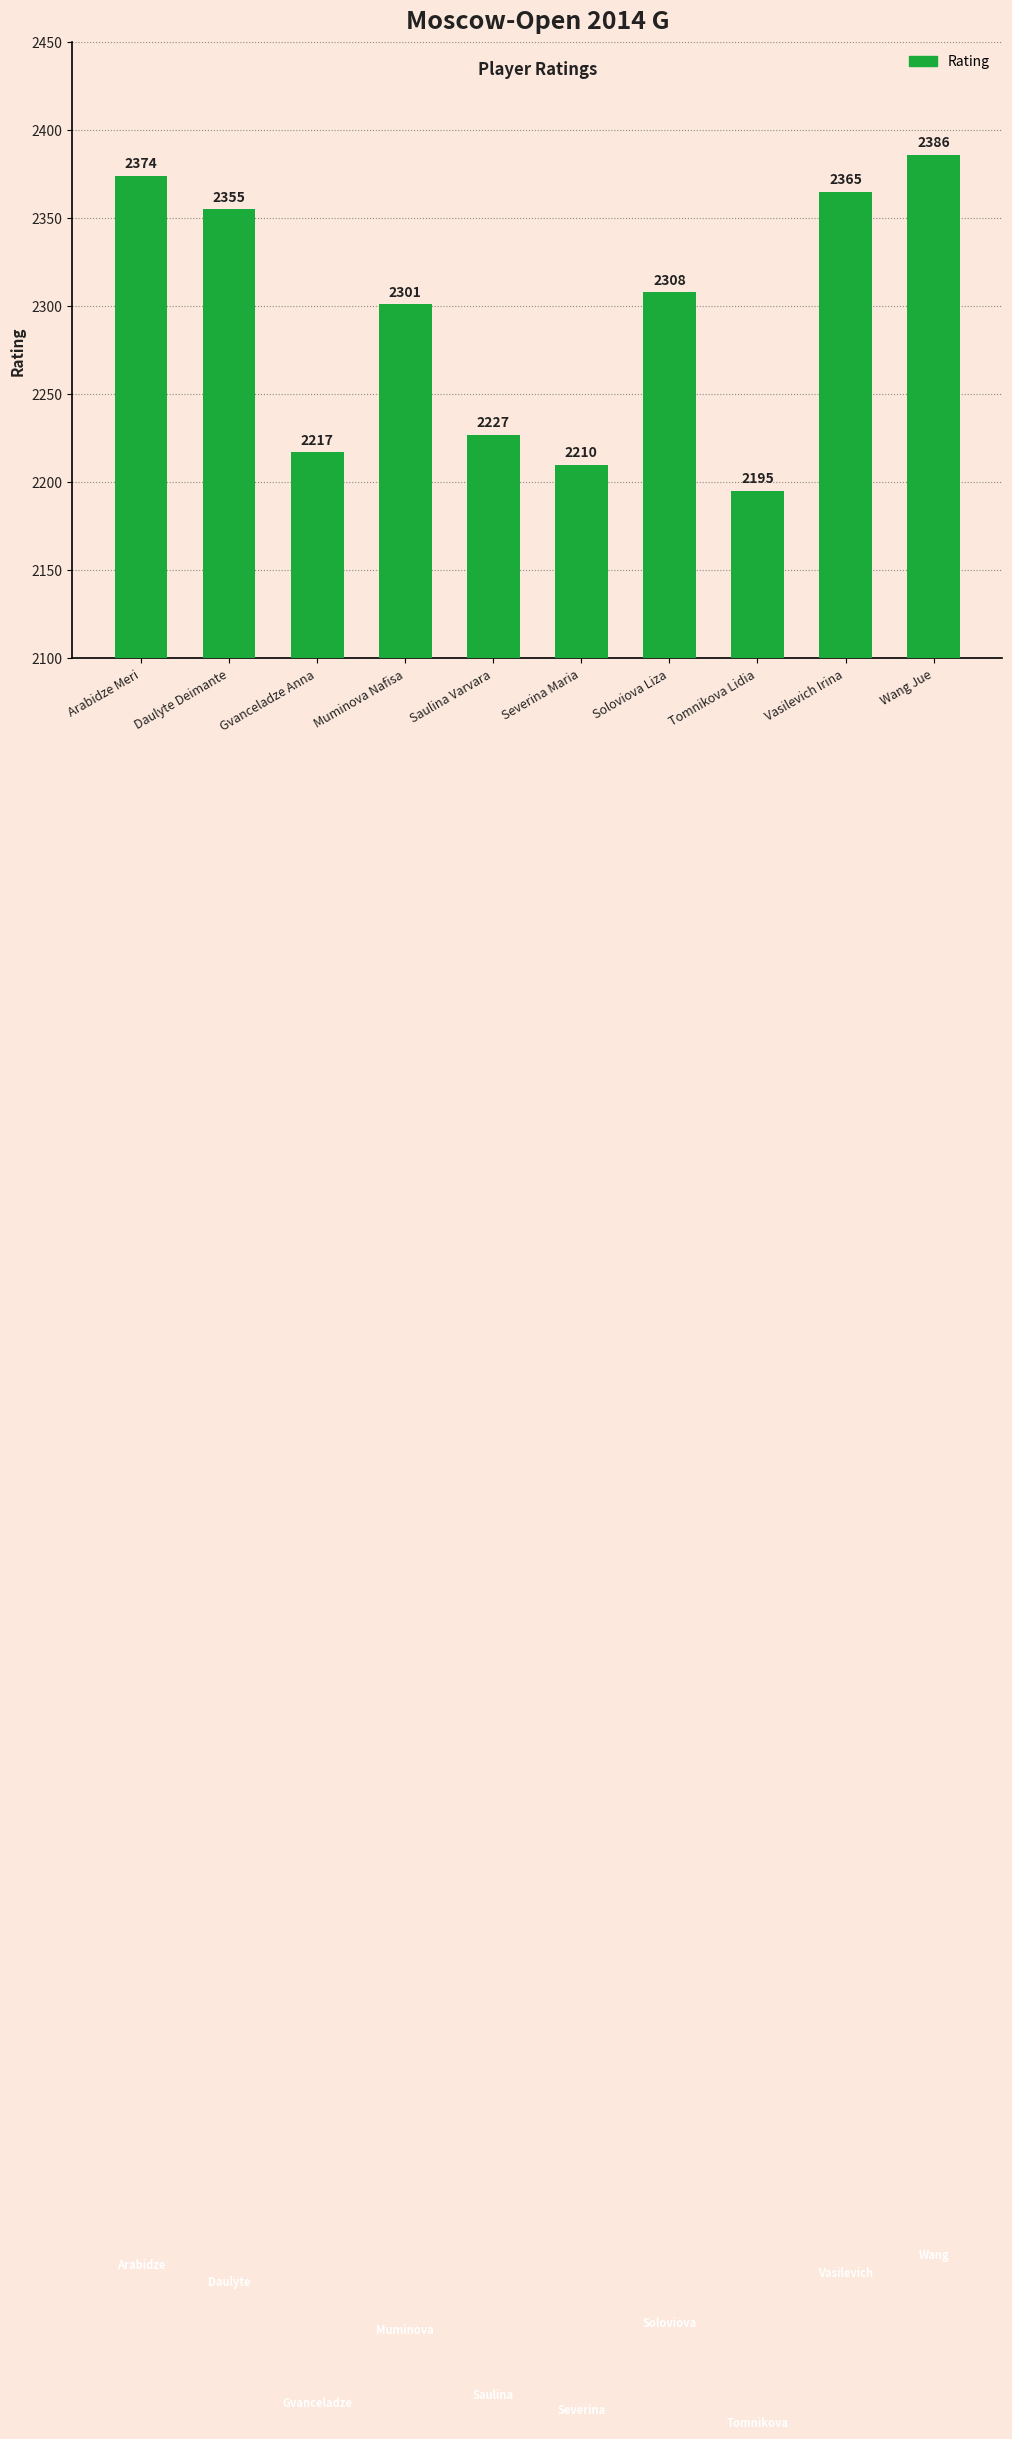

Which category has the highest value across all series?

Wang Jue